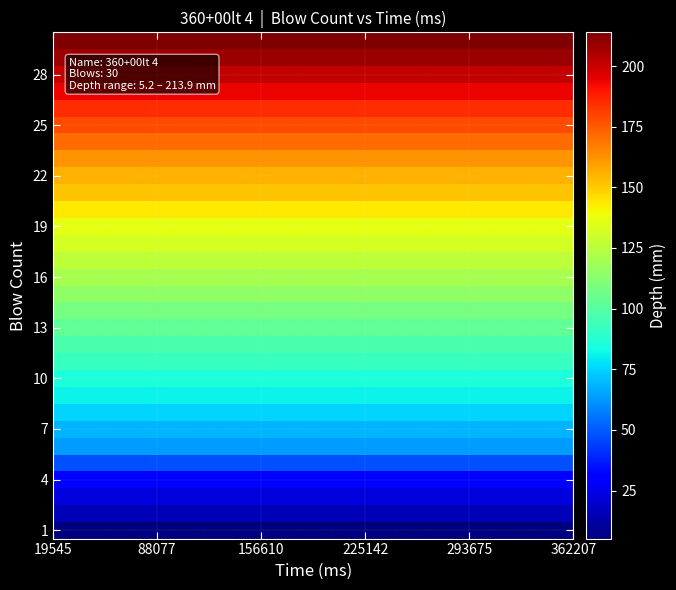

How many series are shown in this chart?

30